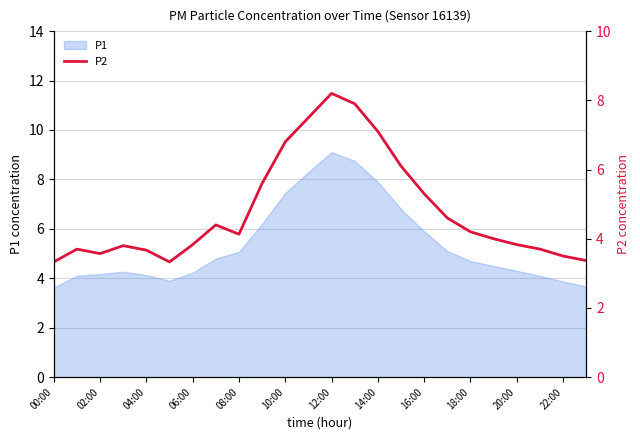

What is the highest value of the P1 series?

9.1